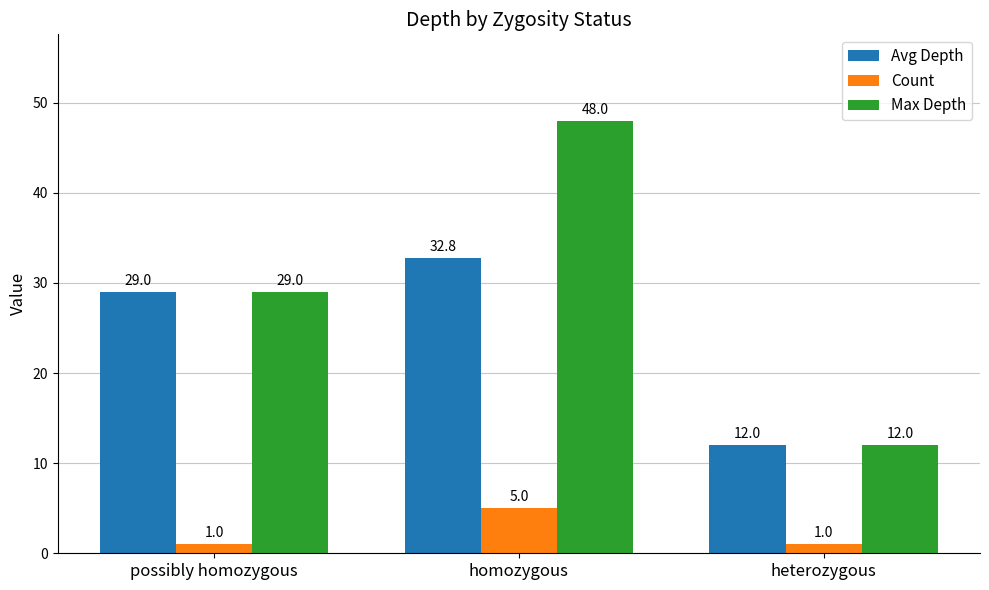

How many data points does each series have?

3